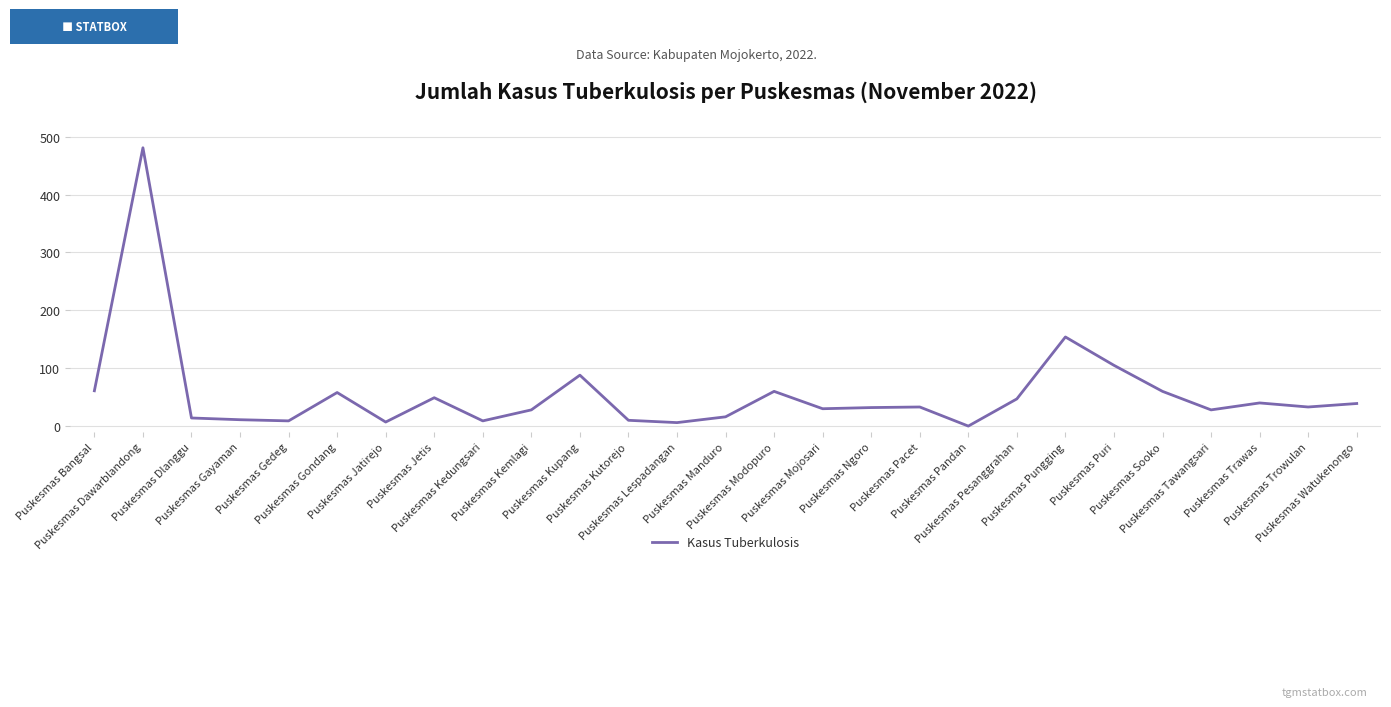

How many lines are shown in the chart?

1